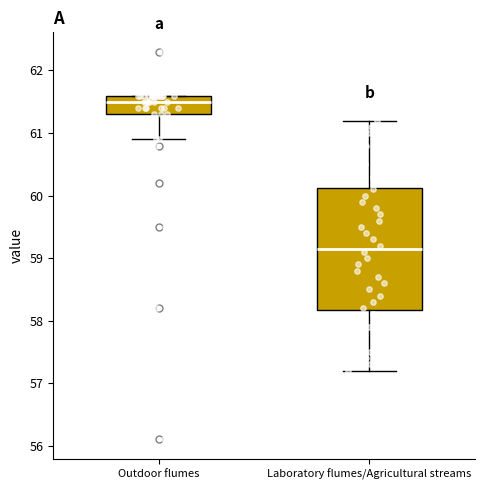

Which box is the tallest, from its lower edge to its upper edge?

Laboratory flumes/Agricultural streams